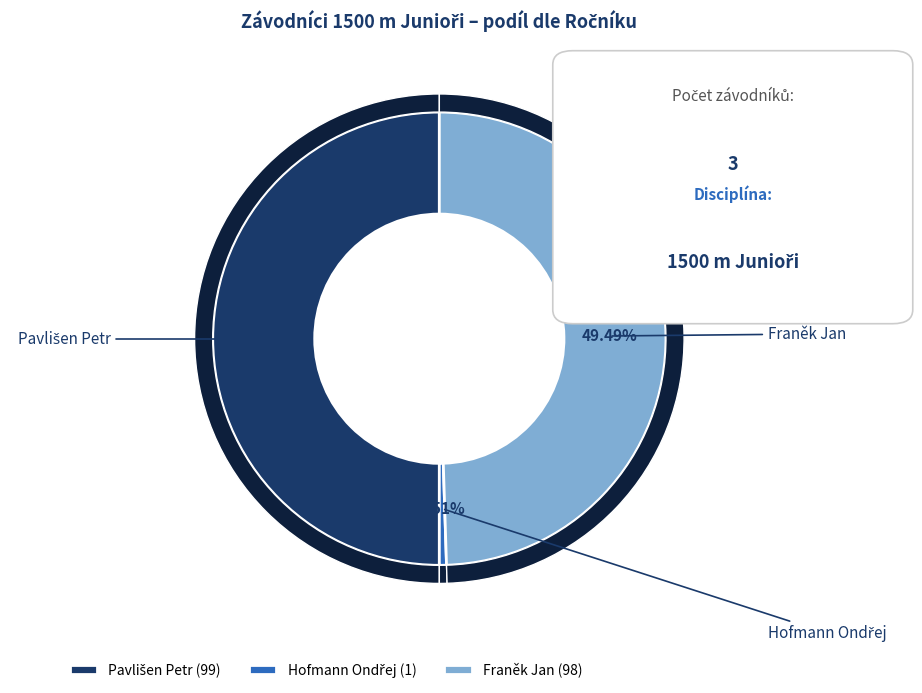

To the nearest percent, what is the average slice percentage?

33%